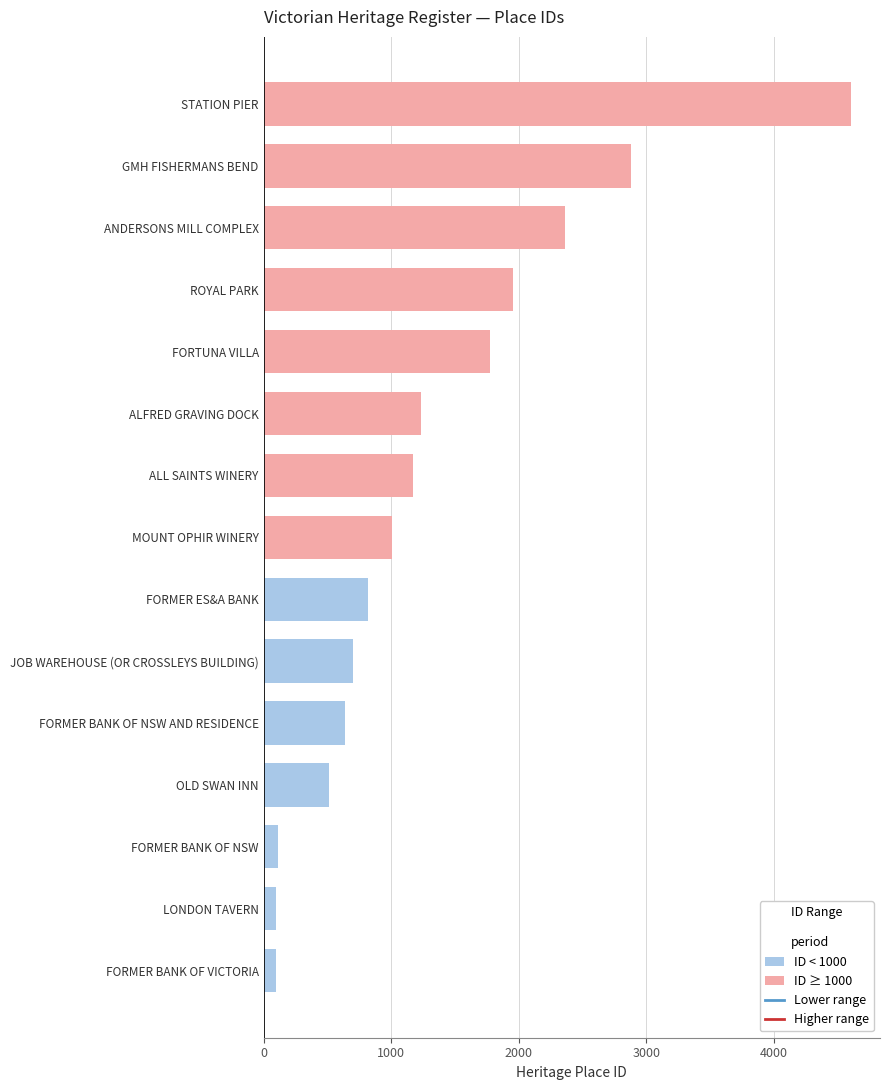

What is the change in value from ANDERSONS MILL COMPLEX to STATION PIER?

+2237